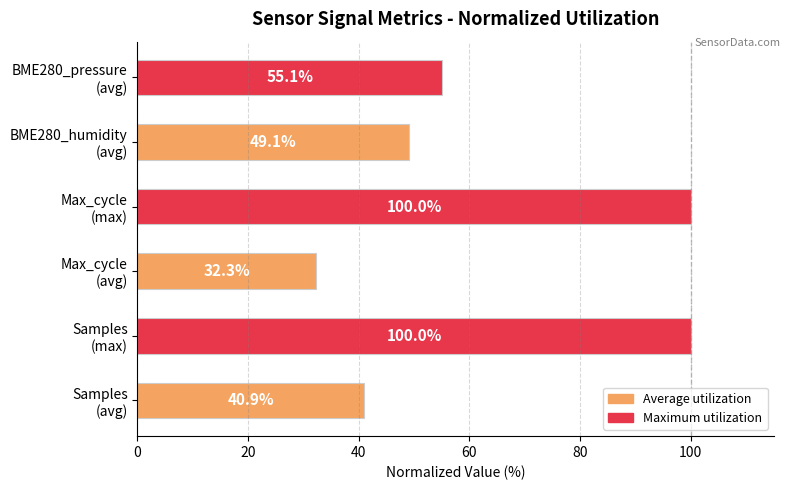

What is the difference between the maximum and minimum values?

67.7